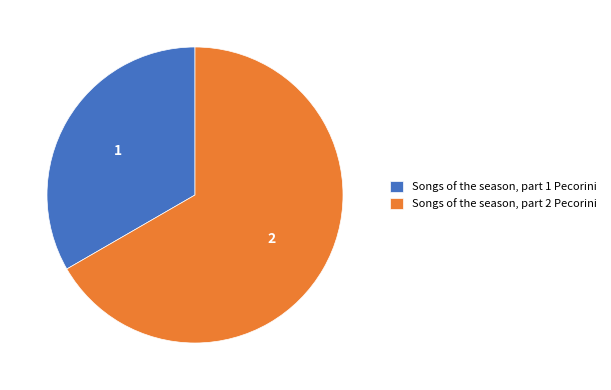

Is it true that Songs of the season, part 2 Pecorini is 67% of the pie?

True